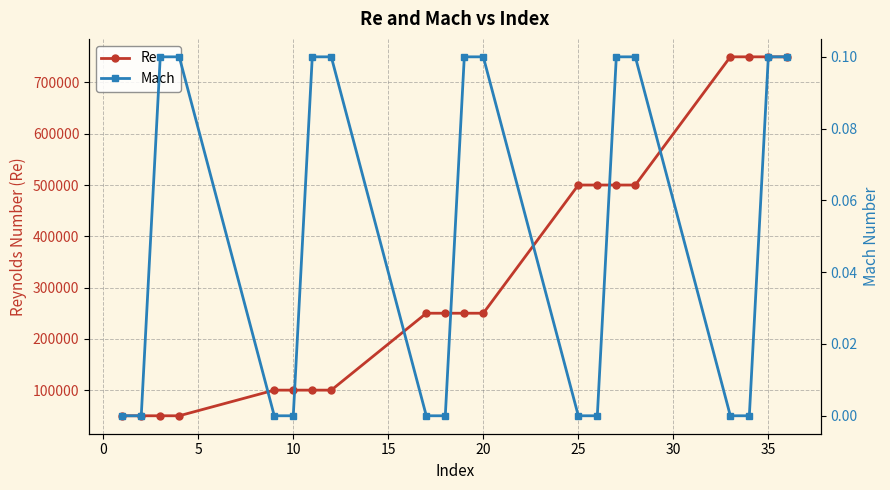

Rank the series by their maximum value, from lowest to highest.

Mach, Re